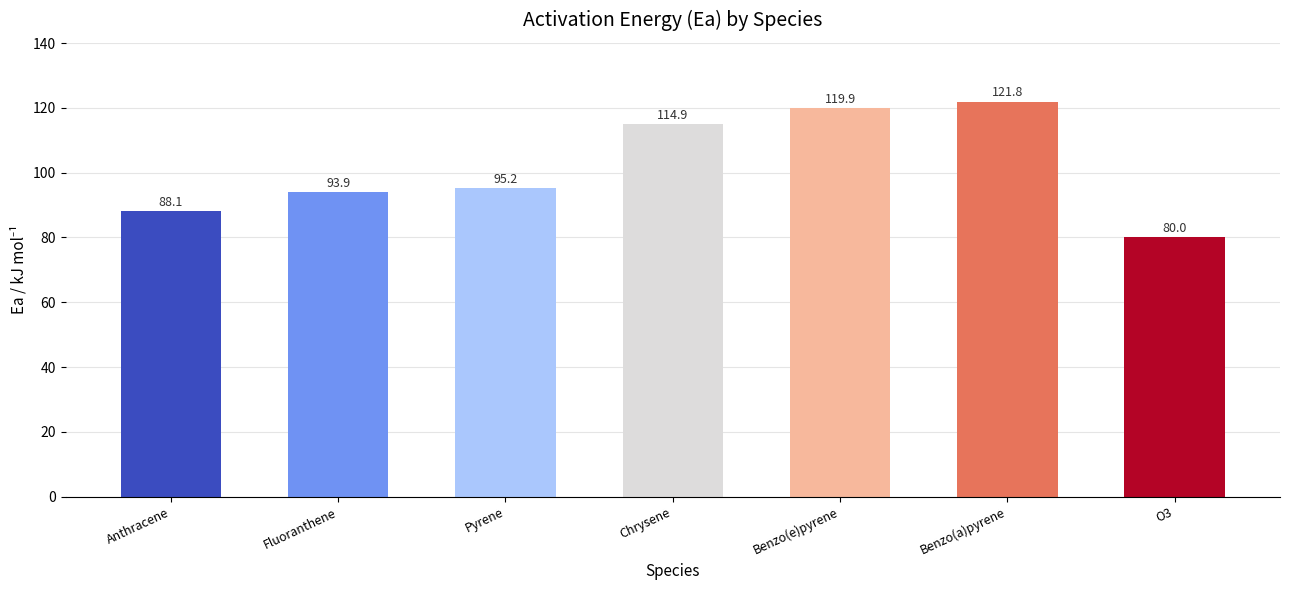

Rank the categories by value from highest to lowest.

Benzo(a)pyrene, Benzo(e)pyrene, Chrysene, Pyrene, Fluoranthene, Anthracene, O3